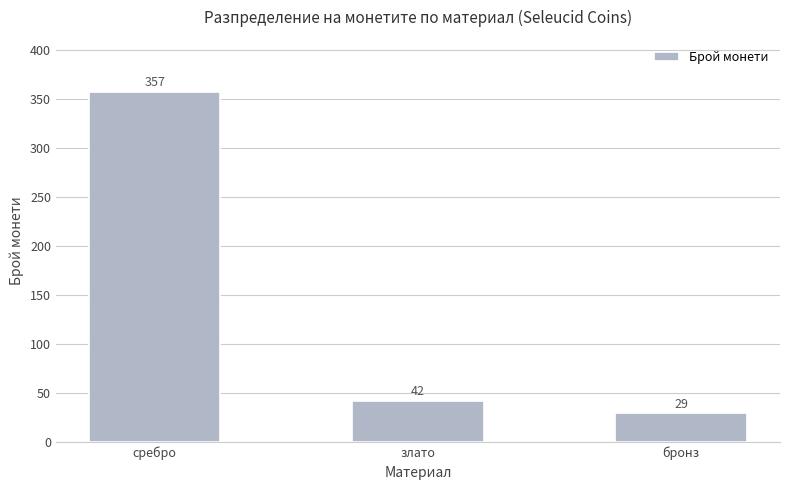

What value does the data have at сребро, to the nearest 10?

360